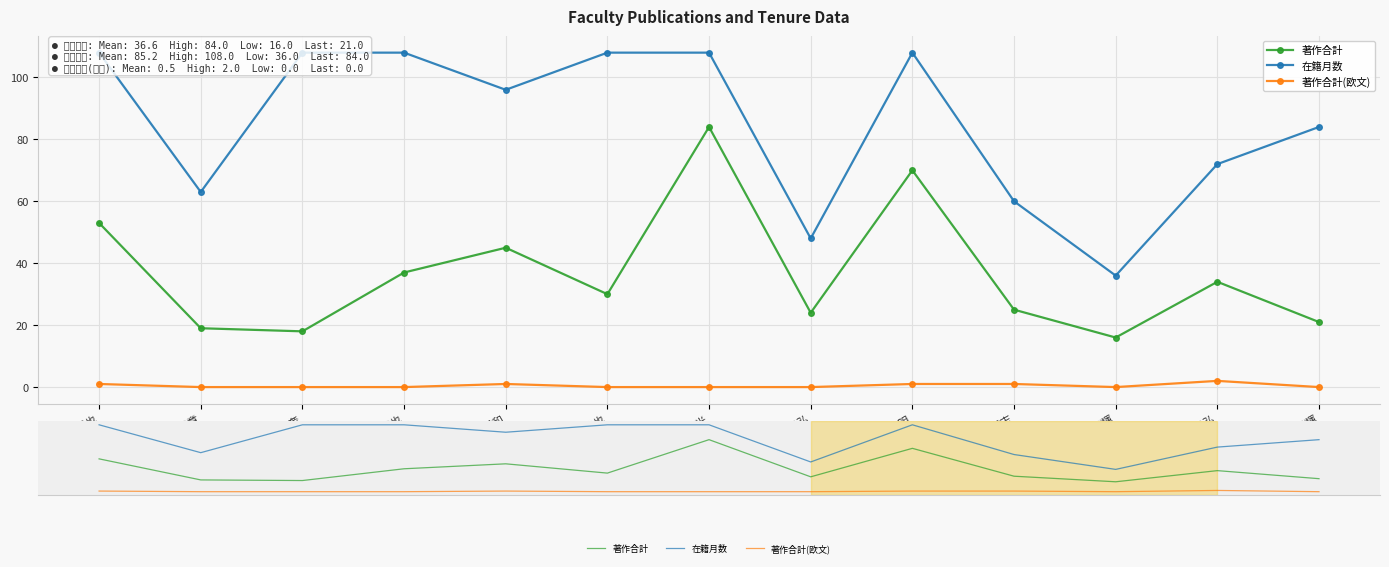

Between 河北 直也 and 坪井 光弘, which series saw the biggest shift?

在籍月数